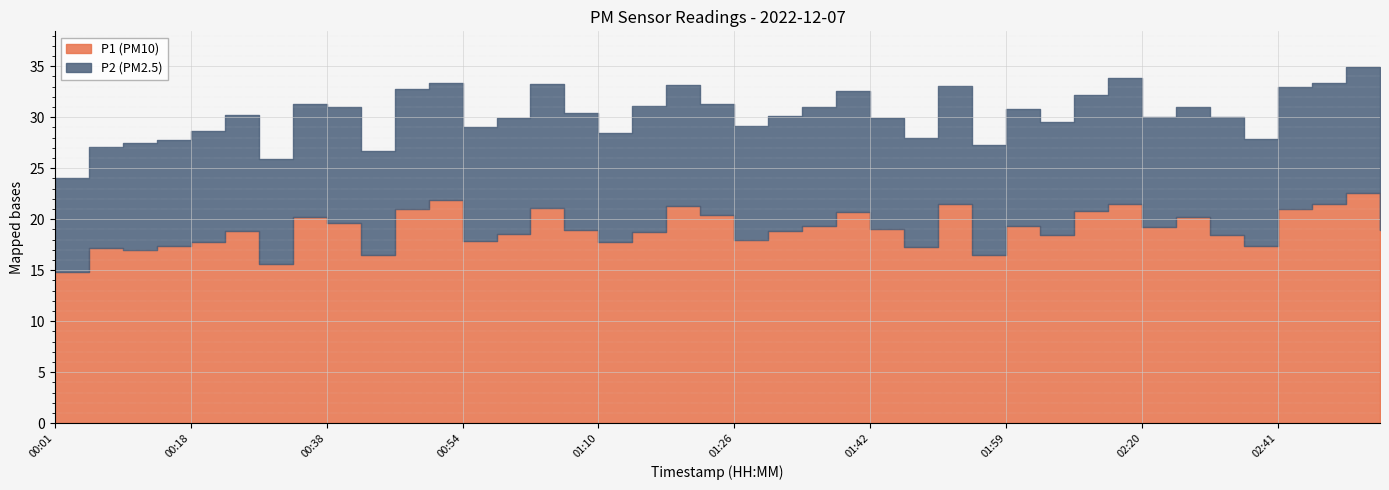

What is the label of the 14th point from the right?

01:50